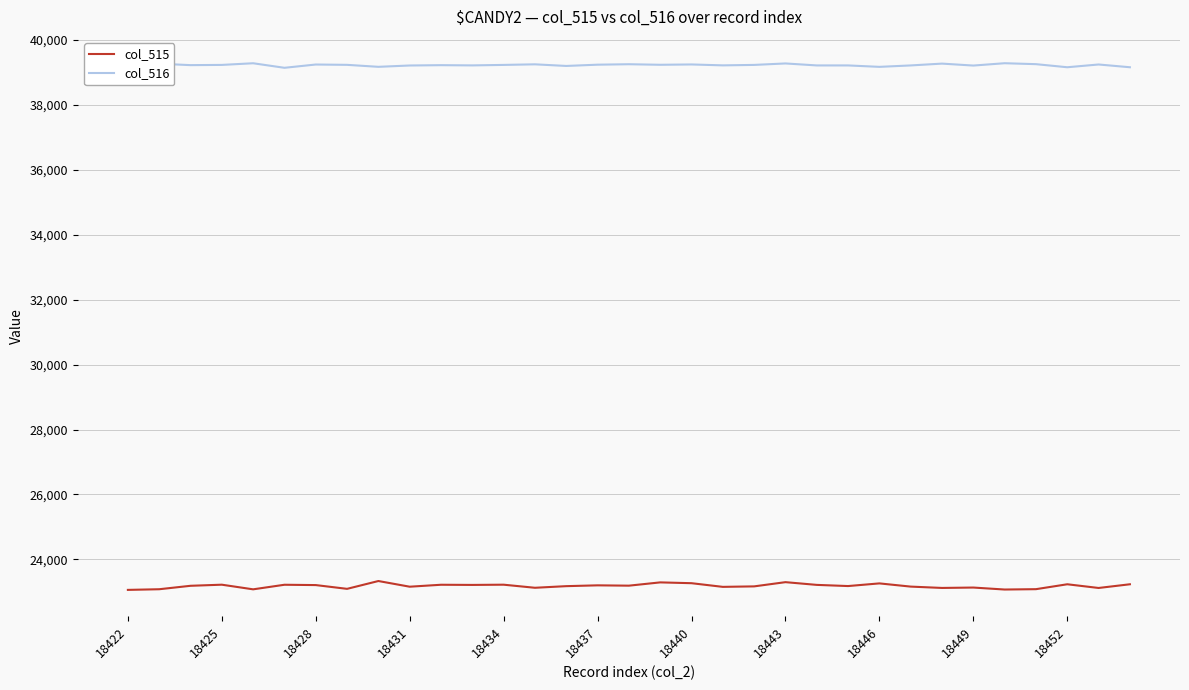

What is the maximum value for col_516?

39284